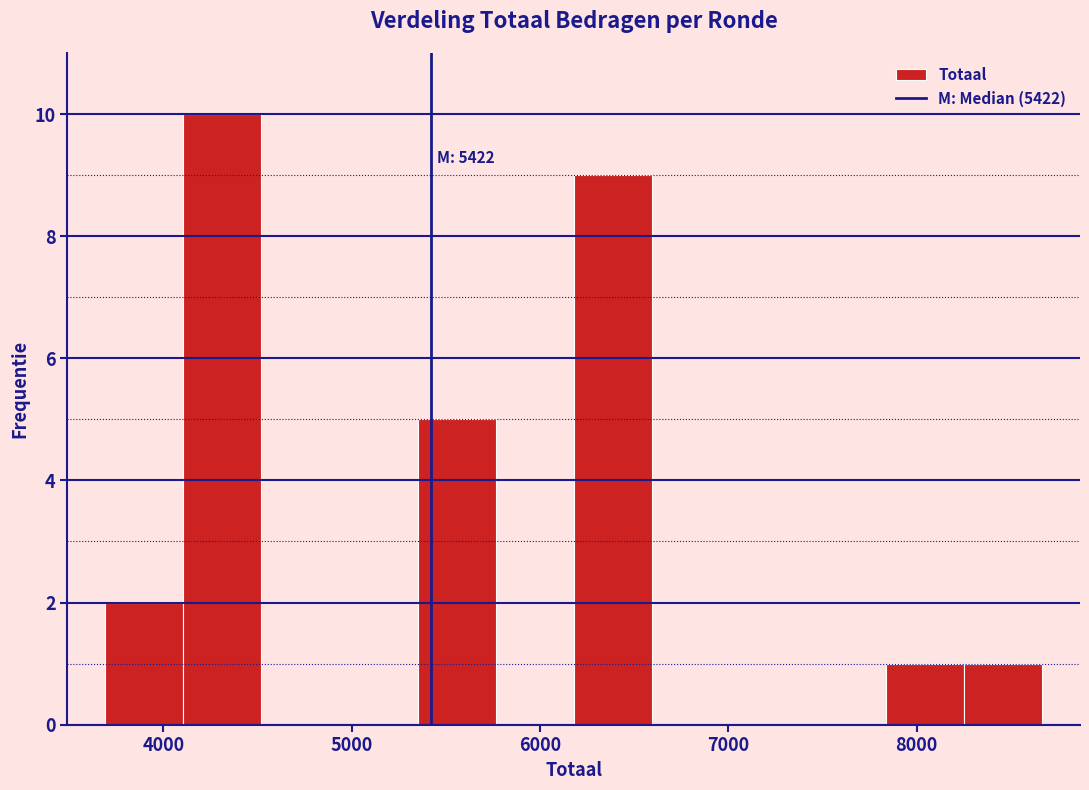

Which range on the x-axis has the tallest bar?

4100 to 4500